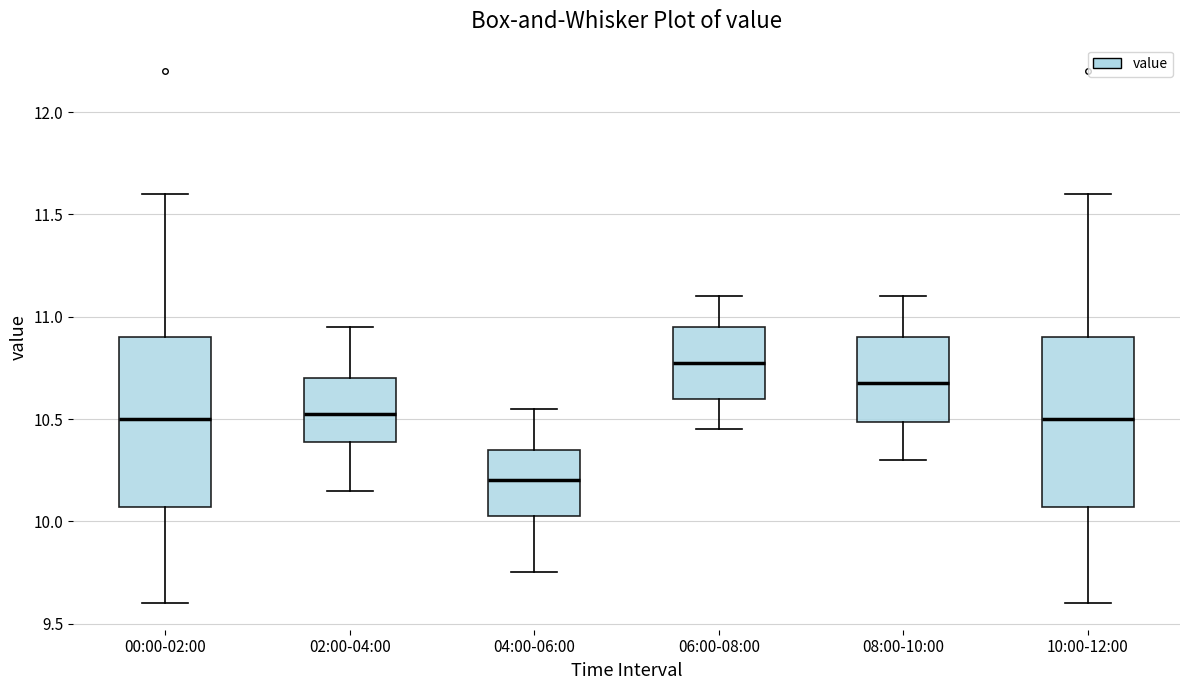

Reading left to right, read every box against the y-axis: the position of its median line, the range the box covers, and the ends of its whiskers. The values are not printed on the chart, so give them approximately, as read against the axis.

00:00-02:00: median 10.50, box 10.05 to 10.90, whiskers 9.60 to 11.60
02:00-04:00: median 10.55, box 10.40 to 10.70, whiskers 10.15 to 10.95
04:00-06:00: median 10.20, box 10.05 to 10.35, whiskers 9.75 to 10.55
06:00-08:00: median 10.80, box 10.60 to 10.95, whiskers 10.45 to 11.10
08:00-10:00: median 10.70, box 10.50 to 10.90, whiskers 10.30 to 11.10
10:00-12:00: median 10.50, box 10.05 to 10.90, whiskers 9.60 to 11.60